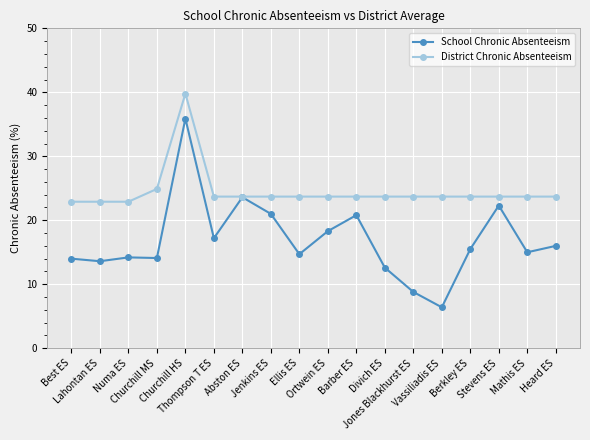

List the series in order of their peak value, lowest first.

School Chronic Absenteeism, District Chronic Absenteeism